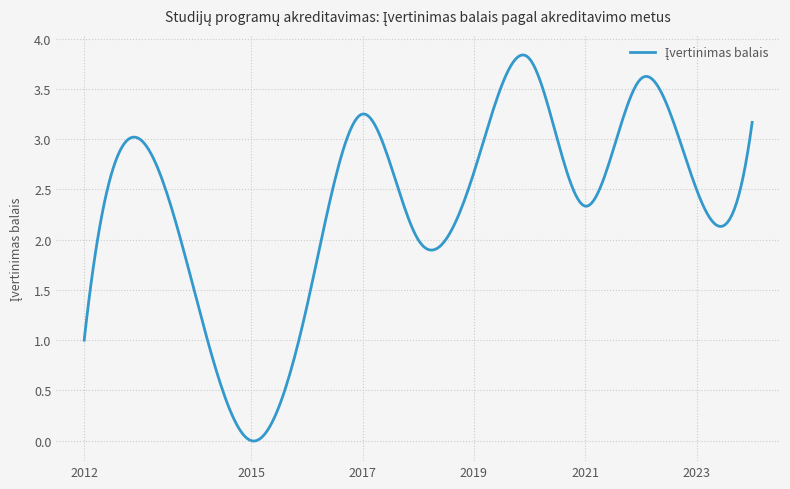

What is the greatest value displayed?

3.8